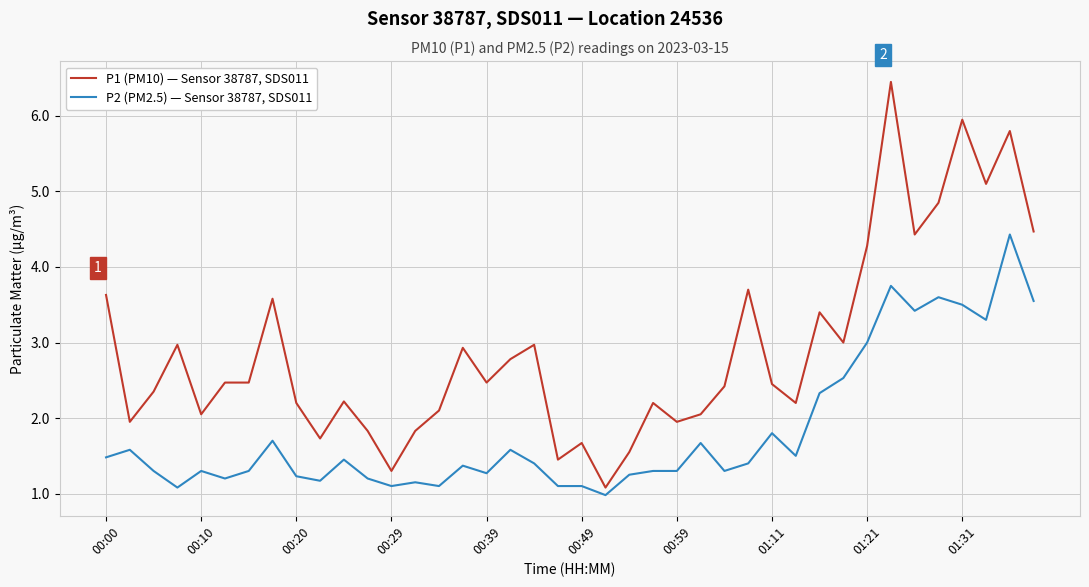

List the series in order of their peak value, lowest first.

P2 (PM2.5) — Sensor 38787, SDS011, P1 (PM10) — Sensor 38787, SDS011